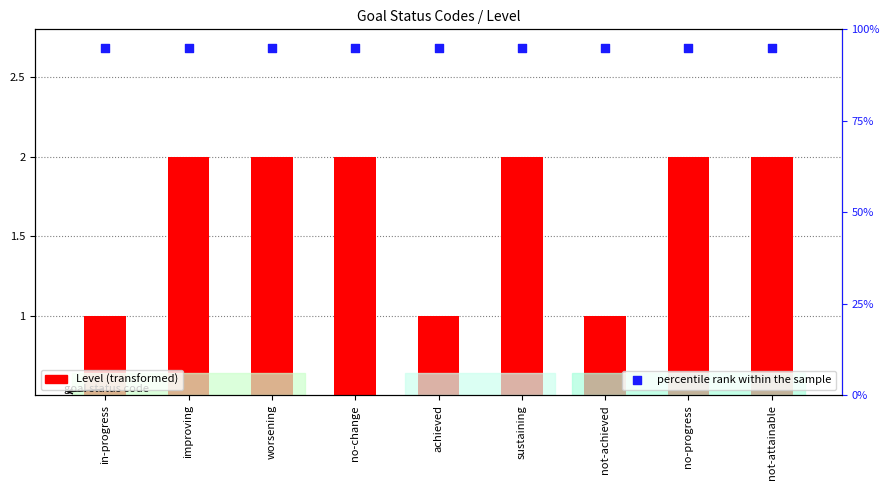

Is the value of Level at sustaining greater than the value of percentile rank within the sample at worsening?

No